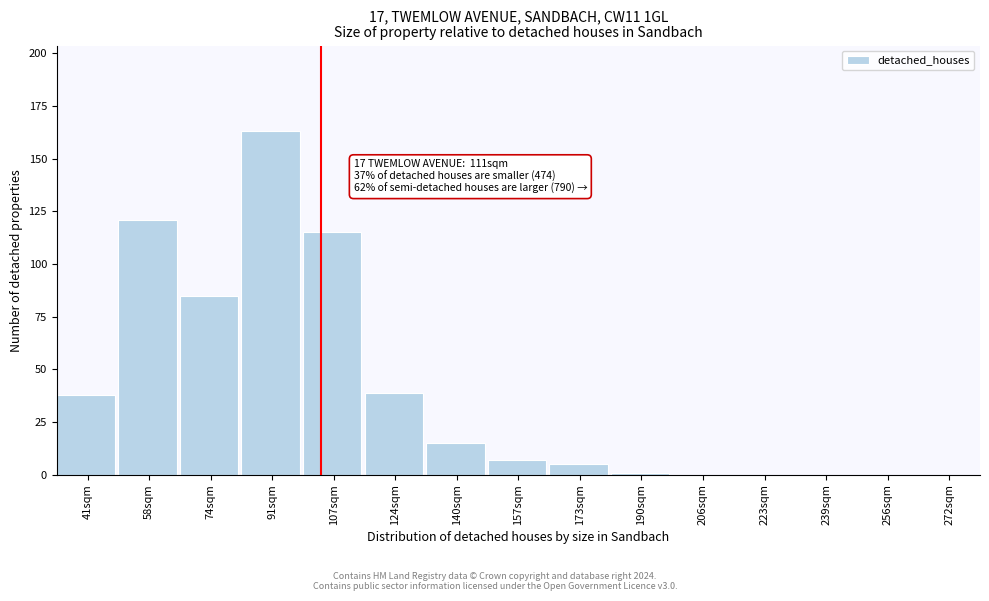

Reading right to left, what are all the values shown in this chart?

272sqm=0	256sqm=0	239sqm=0	223sqm=0	206sqm=0	190sqm=1	173sqm=5	157sqm=7	140sqm=15	124sqm=39	107sqm=115	91sqm=163	74sqm=85	58sqm=121	41sqm=38